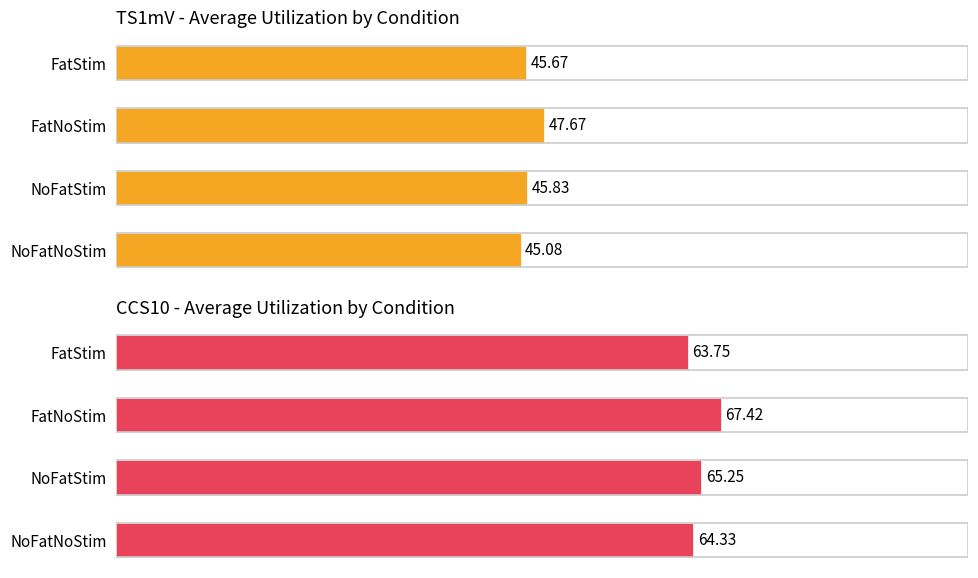

What is the value of the CCS10 bar at the 4th from the left?

64.3